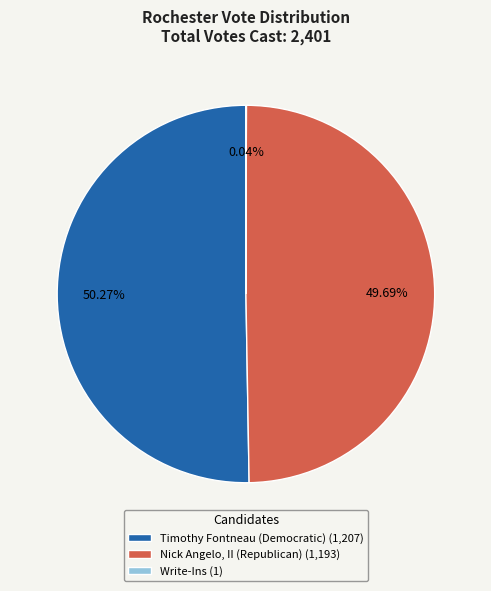

What is the majority slice?

Timothy Fontneau (Democratic)